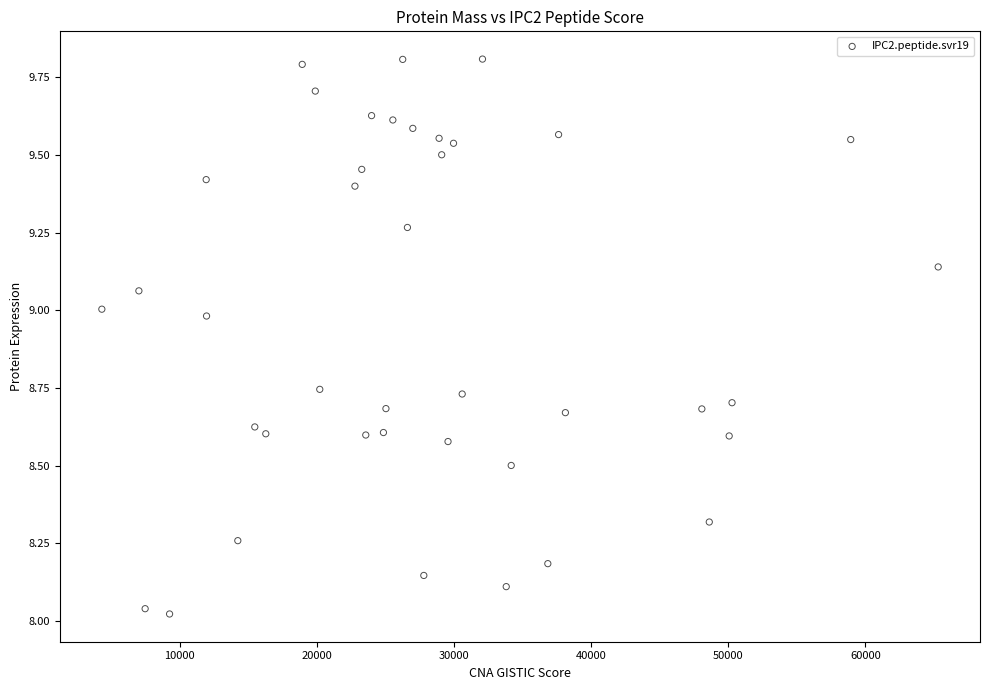

What is the range of X values (max minus min)?

60997.2